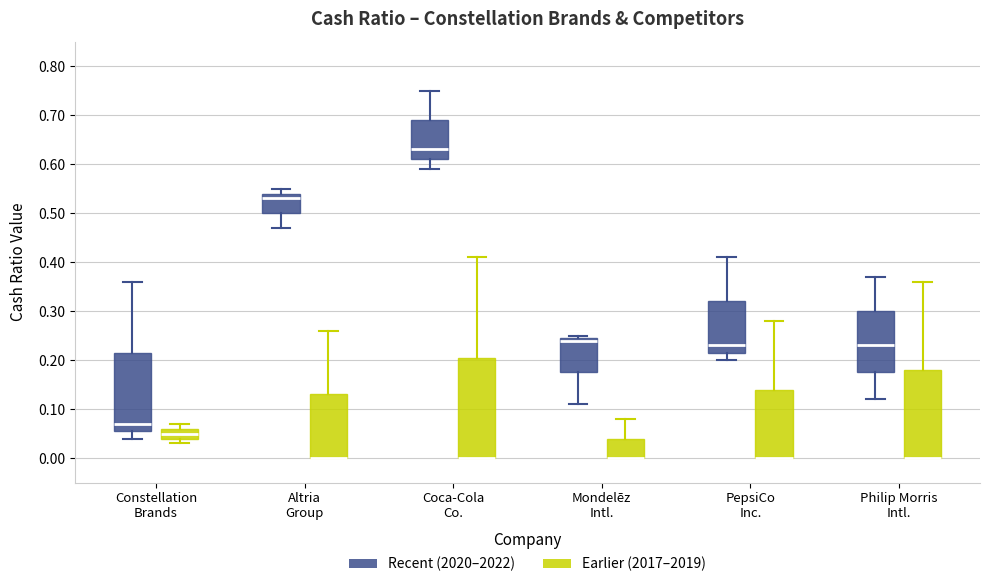

Comparing the boxes themselves (not the whiskers), which one is the tallest?

Coca-Cola Co. (Earlier (2017–2019))